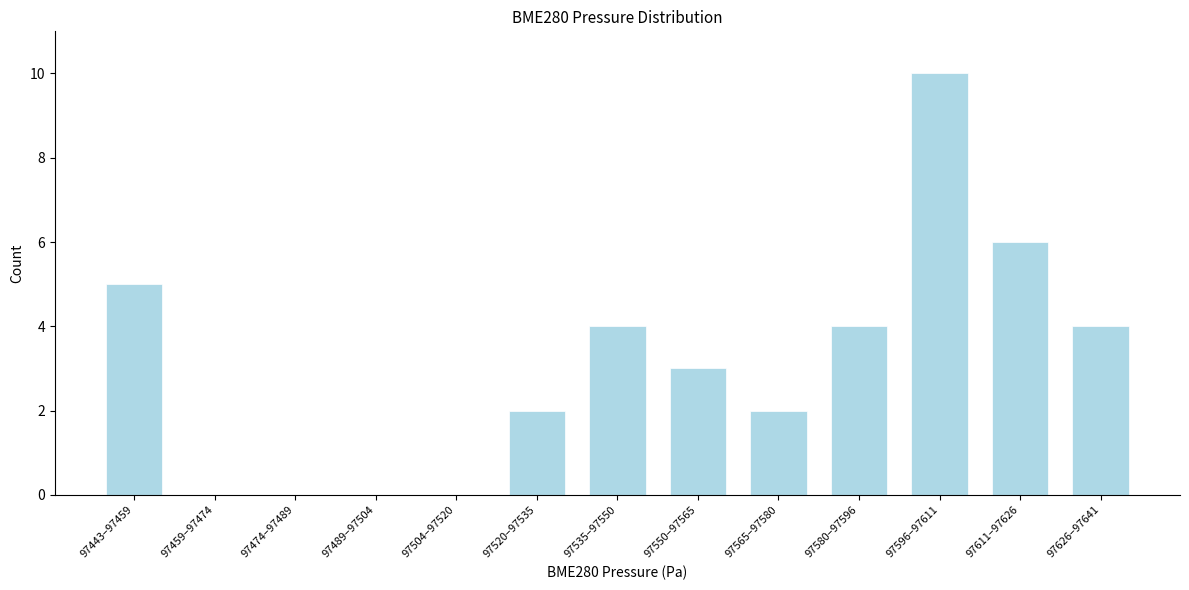

Reading right to left, transcribe all the data shown in this chart.

97626–97641=4	97611–97626=6	97596–97611=10	97580–97596=4	97565–97580=2	97550–97565=3	97535–97550=4	97520–97535=2	97504–97520=0	97489–97504=0	97474–97489=0	97459–97474=0	97443–97459=5